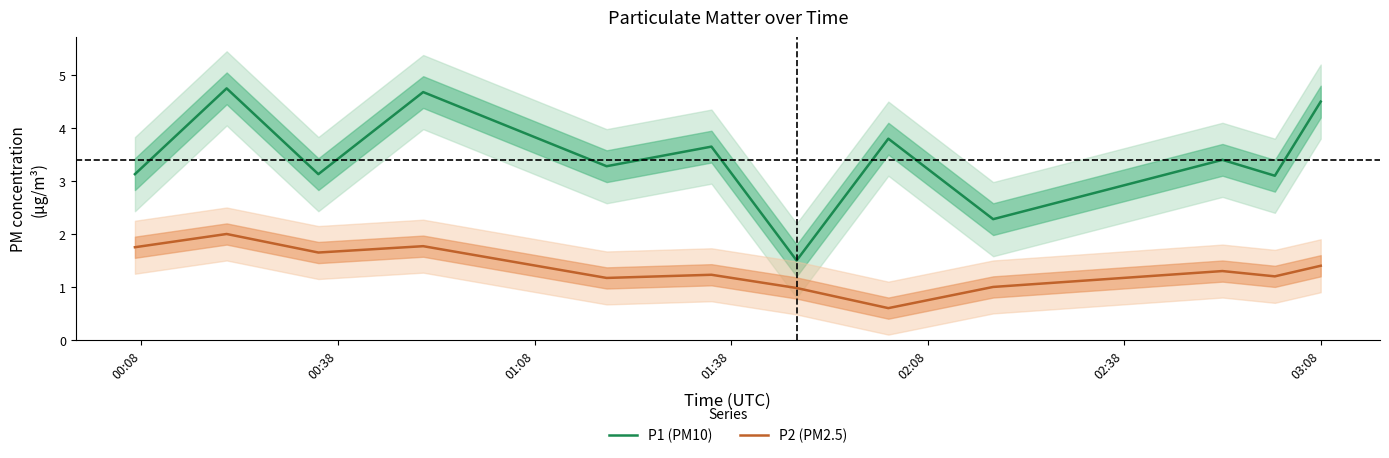

True or false: P2 (PM2.5) and P1 (PM10) intersect in this chart.

False